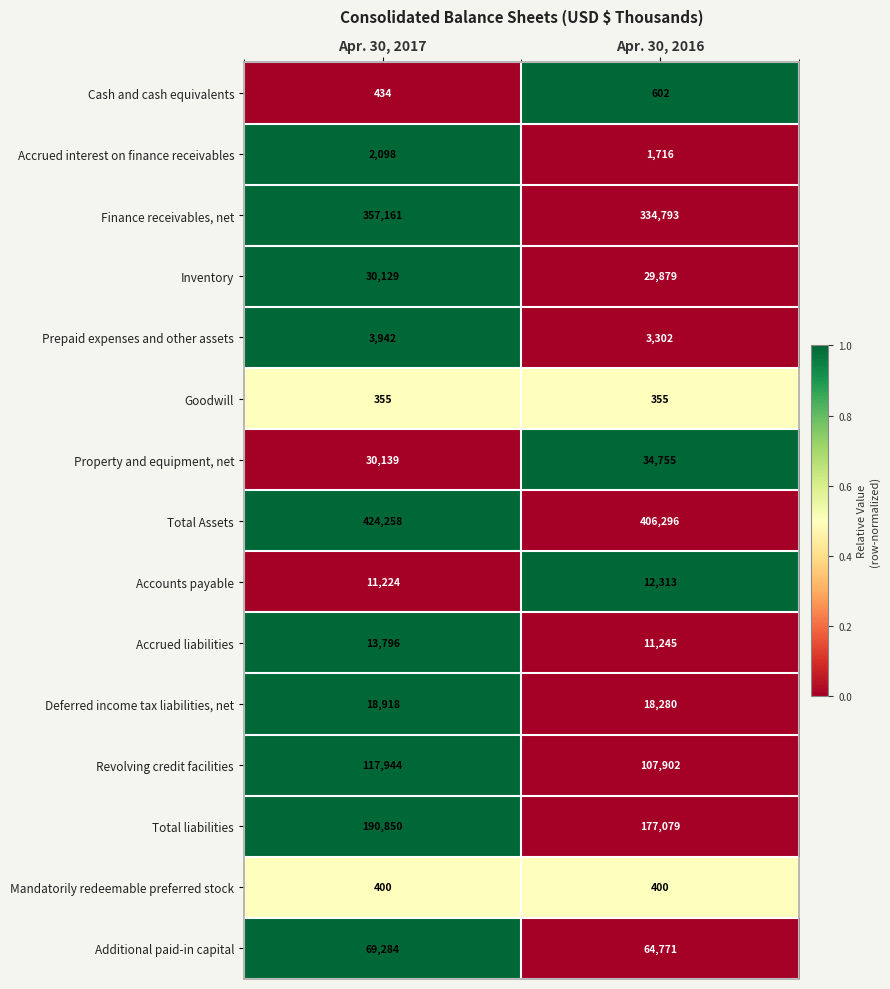

Which series has the widest spread of values?

Finance receivables, net